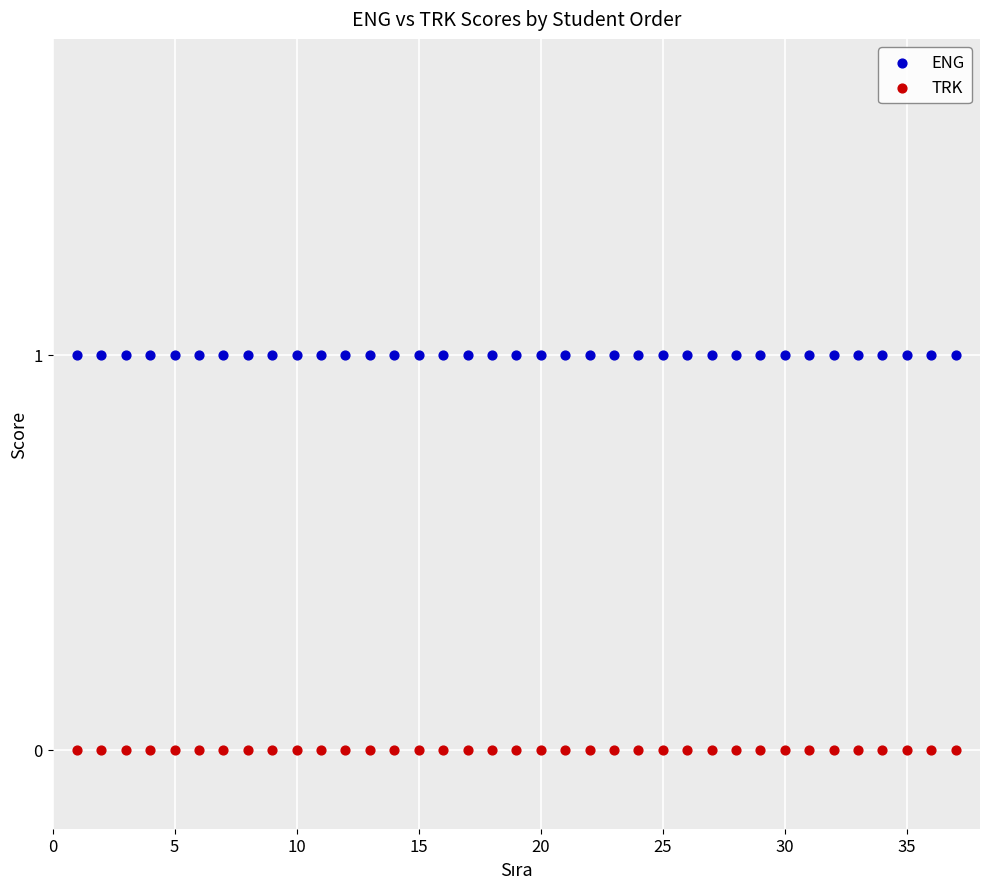

Which series contains the highest Y value?

ENG